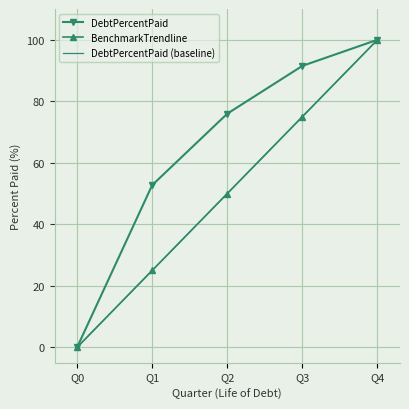

How many categories are shown in the chart?

5